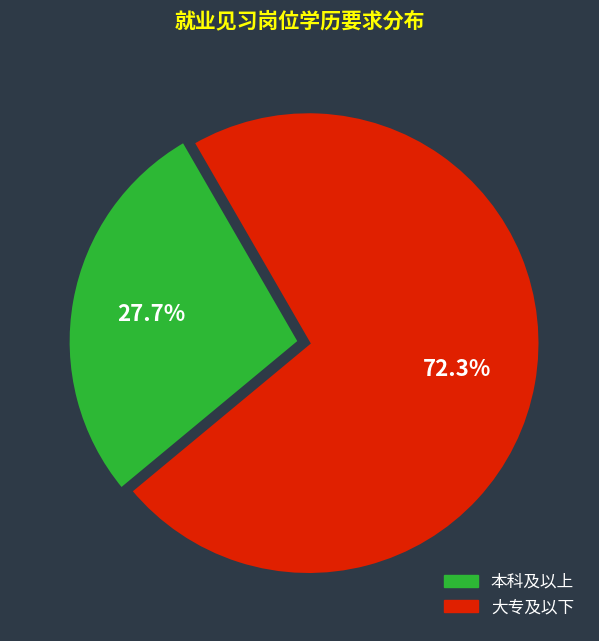

Is there any slice that represents more than half of the pie?

Yes